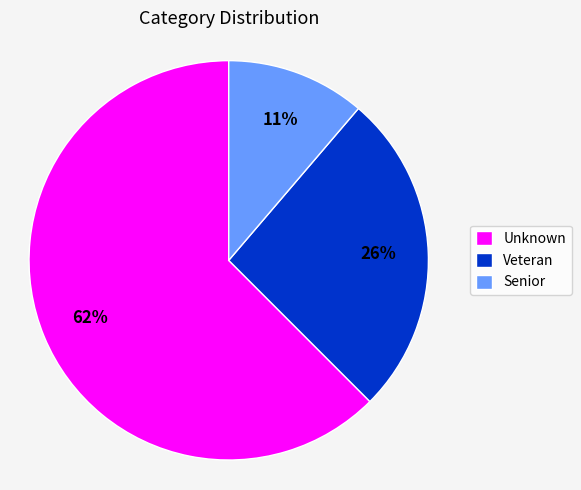

Is the sum of Unknown and Senior greater than half?

Yes